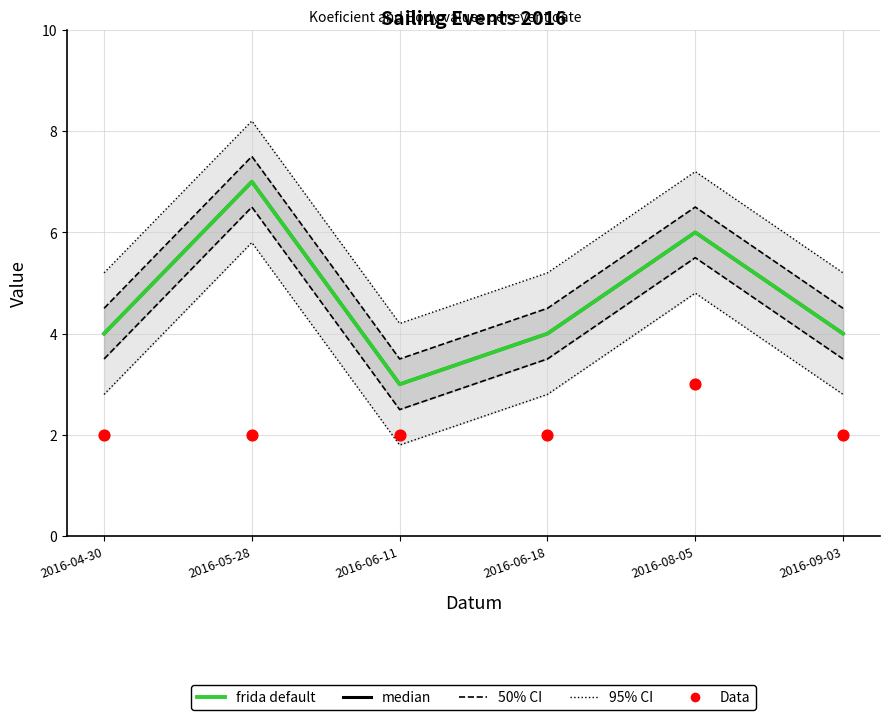

What is the total value across all series at 2016-04-30?

10